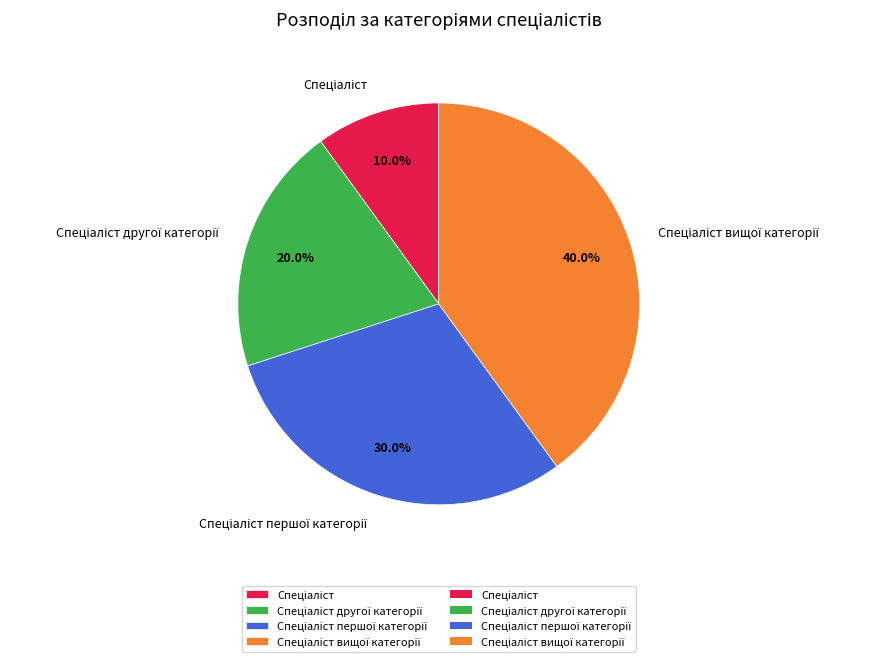

Is there a majority slice in this chart?

No